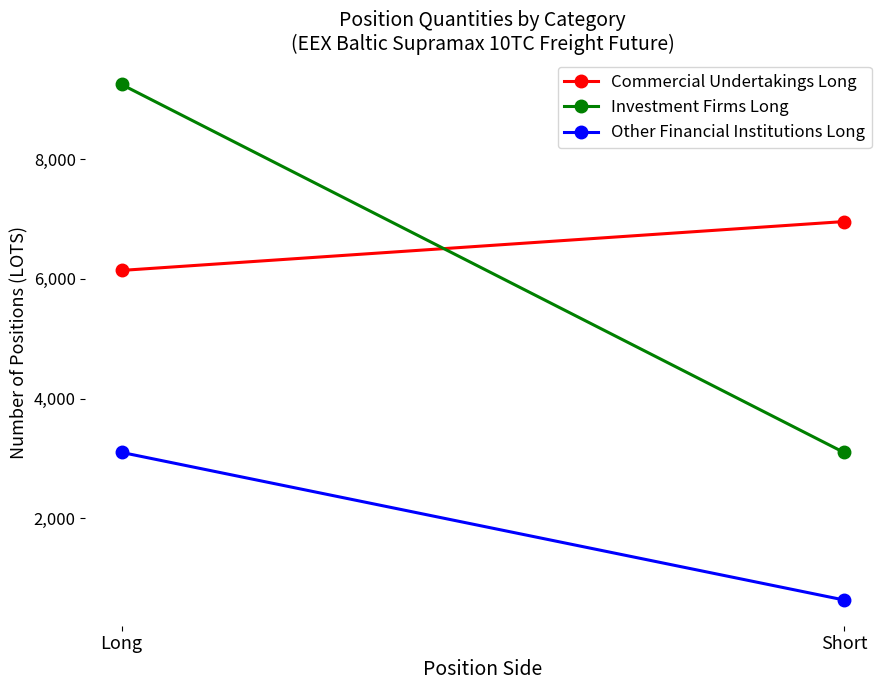

True or false: Investment Firms Long has a value of 5241.7 at Short.

False